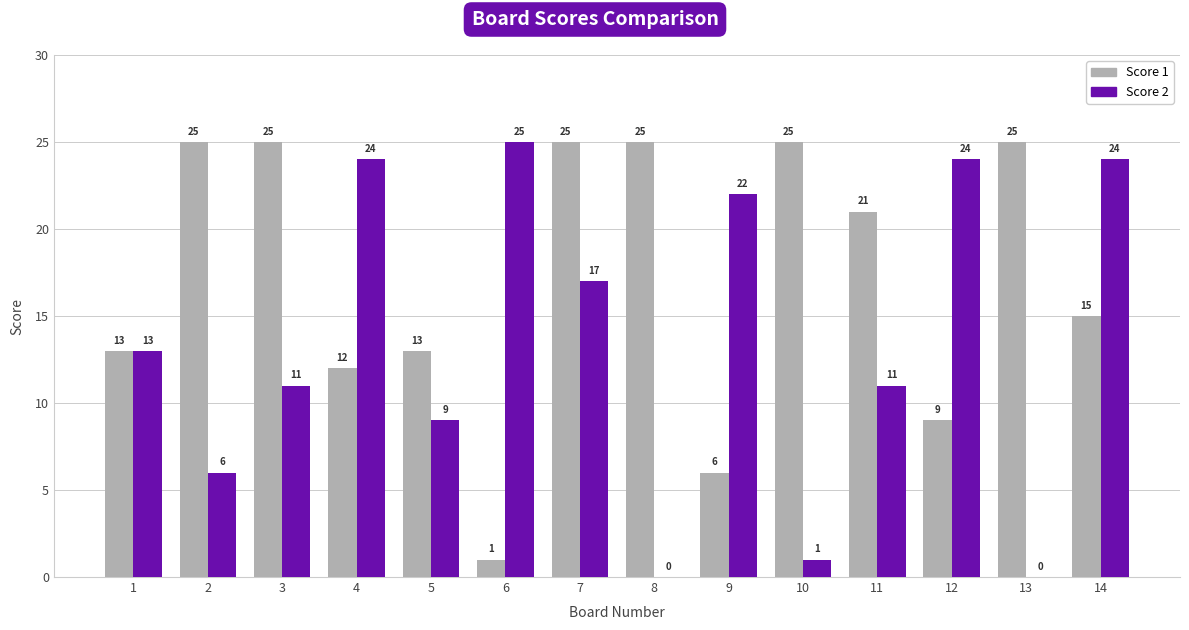

Reading right to left, what are all the values shown in this chart?

Score 1: 14=15	13=25	12=9	11=21	10=25	9=6	8=25	7=25	6=1	5=13	4=12	3=25	2=25	1=13
Score 2: 14=24	13=0	12=24	11=11	10=1	9=22	8=0	7=17	6=25	5=9	4=24	3=11	2=6	1=13